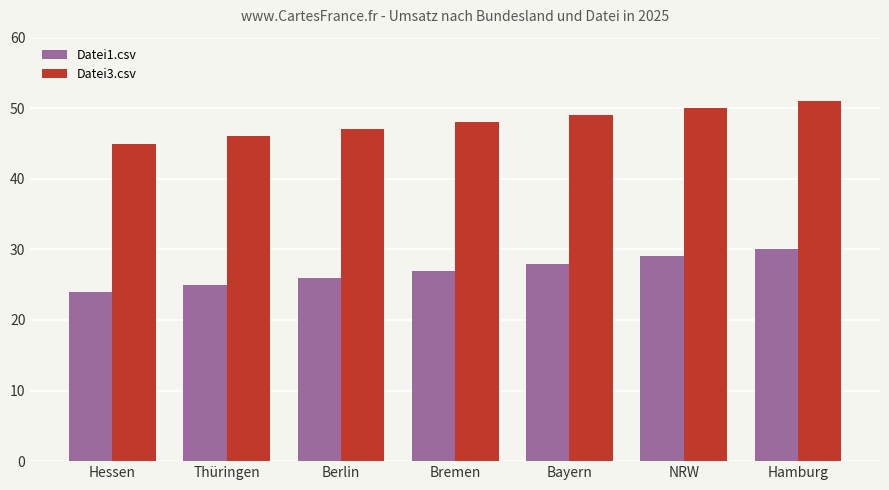

List the series in order of their peak value, lowest first.

Datei1.csv, Datei3.csv